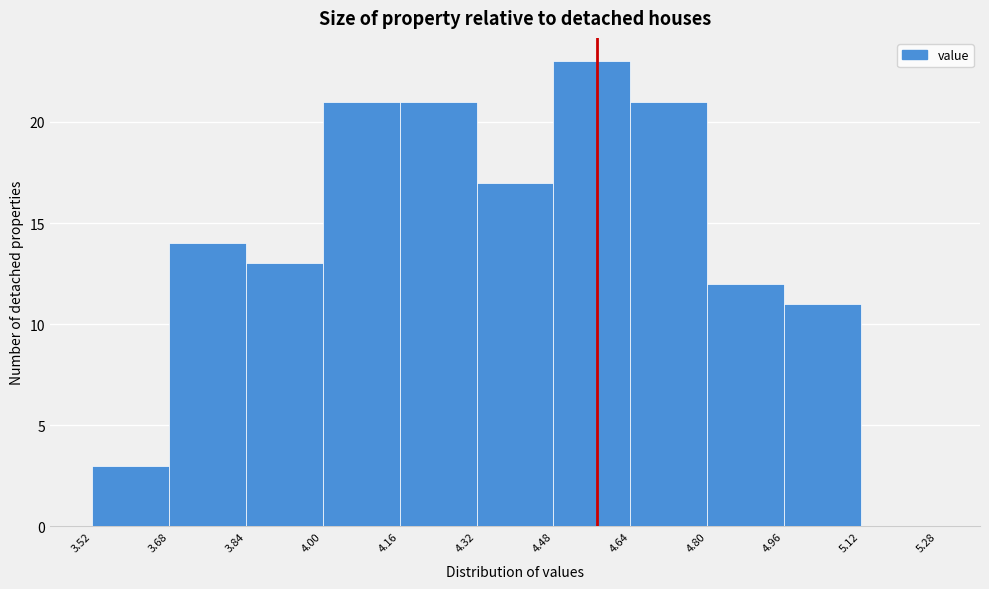

What is the height of the bar covering 3.84 to 4.00 on the x-axis? The values are not printed on the chart, so give them approximately, as read against the axis.

13